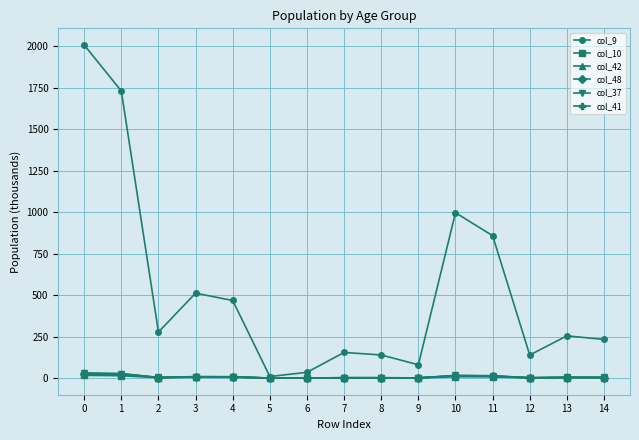

True or false: col_41 has more than 2 points higher than both neighbors.

True